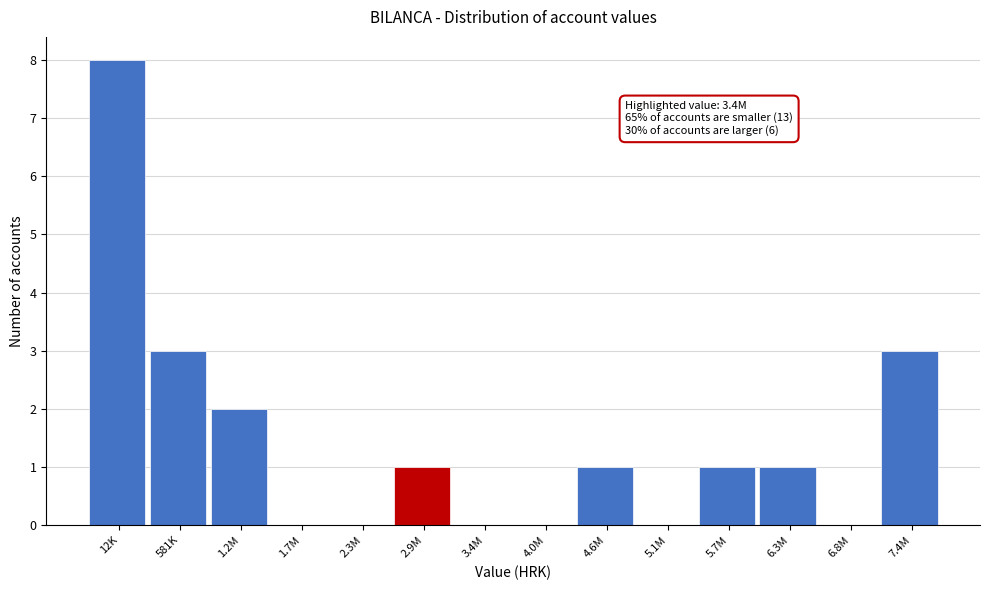

Reading right to left, list all the values displayed in this chart.

7.4M=3	6.8M=0	6.3M=1	5.7M=1	5.1M=0	4.6M=1	4.0M=0	3.4M=0	2.9M=1	2.3M=0	1.7M=0	1.2M=2	581K=3	12K=8